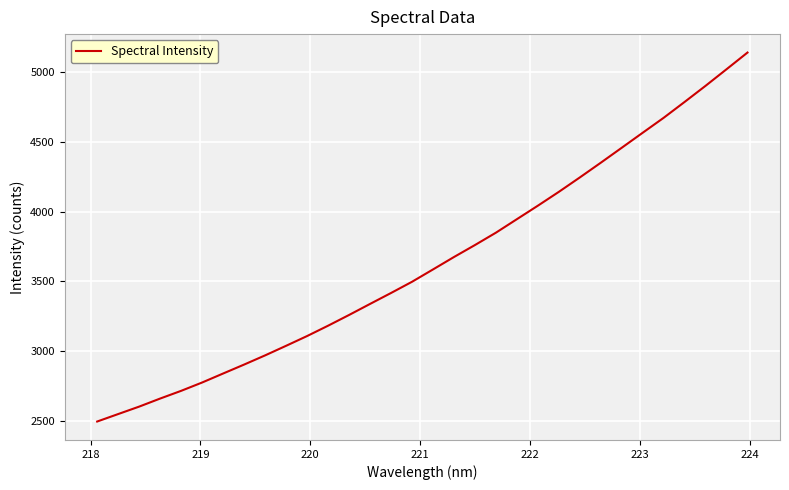

What is the smallest value displayed?

2494.3